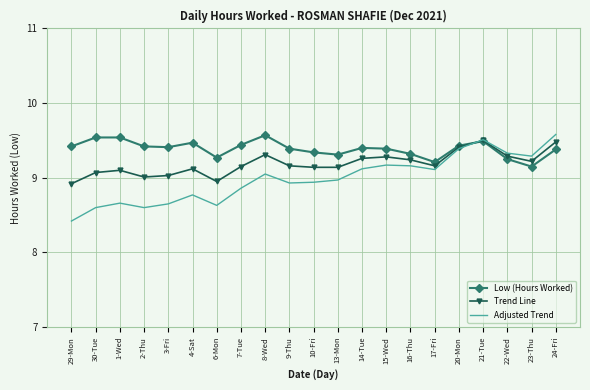

What is the maximum value for Low (Hours Worked)?

9.6